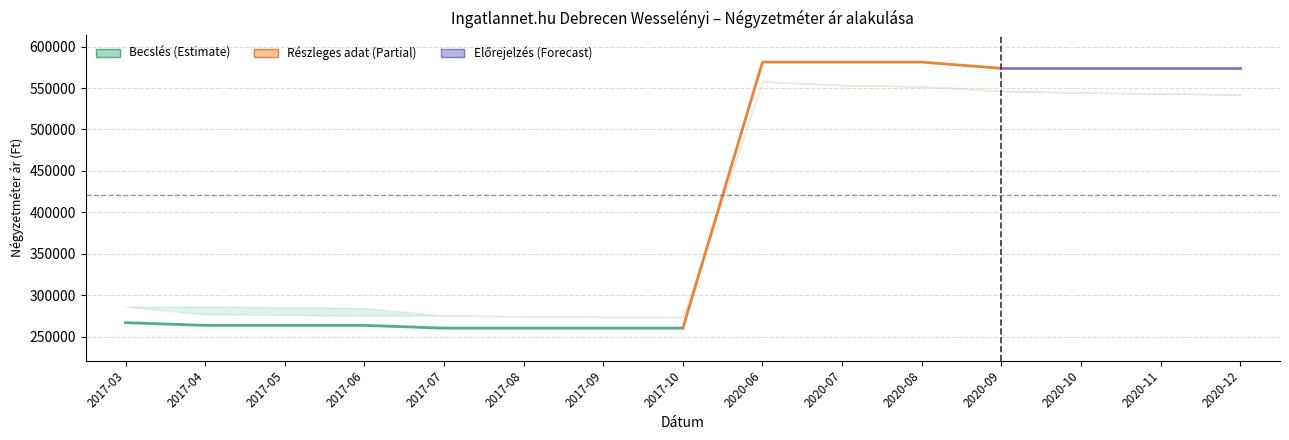

Reading left to right, transcribe all the data shown in this chart.

Átlagos négyzetméter ár: 266964	263662	263662	263662	260360	260360	260360	260360	581250	581250	581250	573750	573750	573750	573750
Szórás alsó határ: 286241	277008	276261	275250	275489	274635	273917	273721	557924	553482	552057	546458	544466	543417	542140
Szórás felső határ: 286241	286346	285599	284588	275489	274635	273917	273721	557924	553482	552057	546458	544466	543417	542140
Átlagos reál ár: 286241	281677	280930	279919	275489	274635	273917	273721	557924	553482	552057	546458	544466	543417	542140